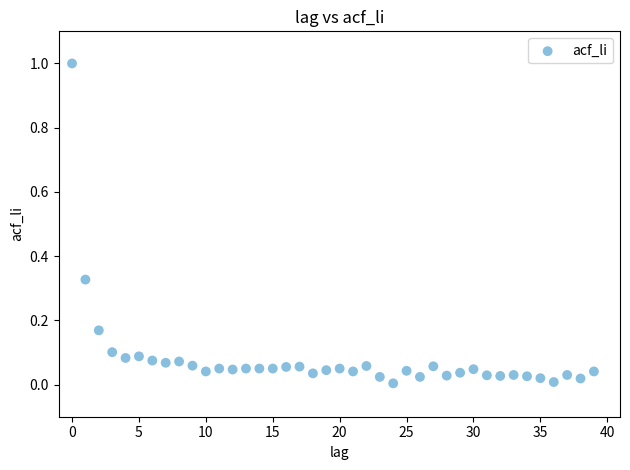

What is the range of Y values (max minus min)?

1.0